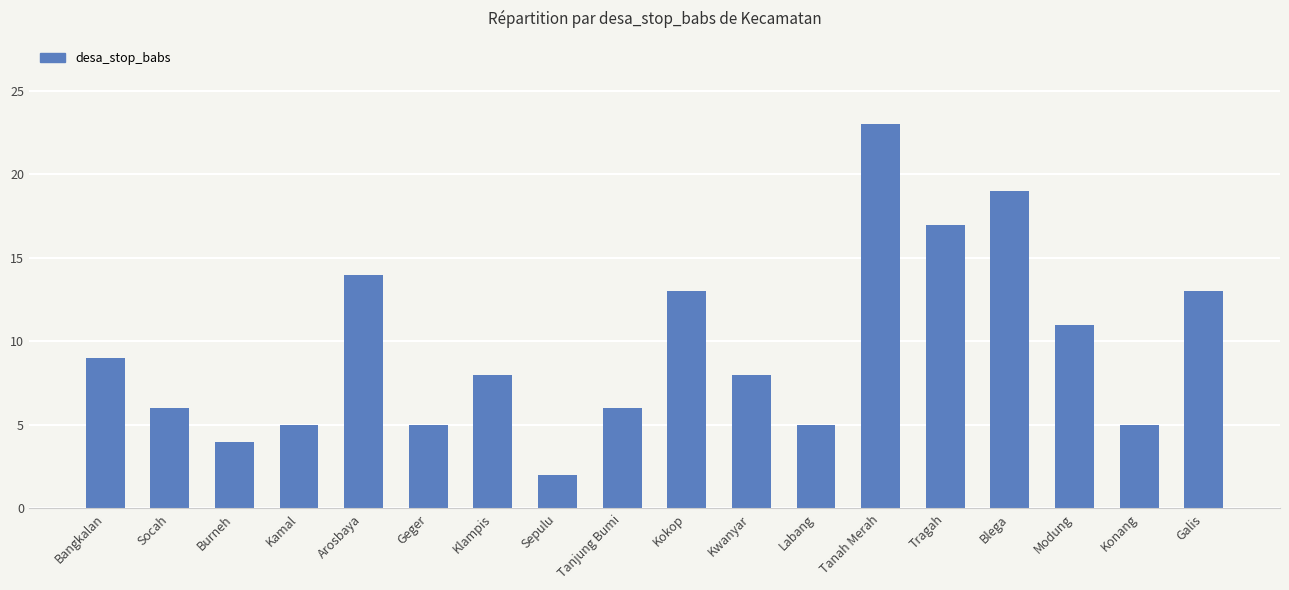

What is the change in value from Tanjung Bumi to Blega?

+13